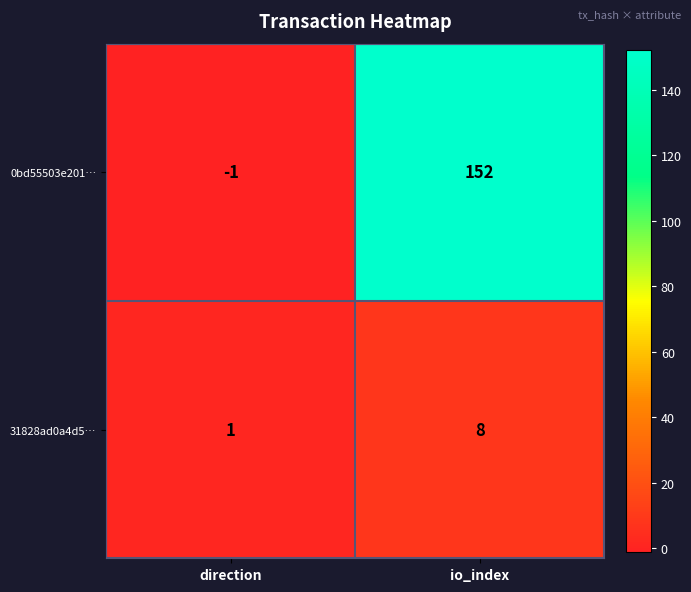

Rank the series by their maximum value, from lowest to highest.

31828ad0a4d5…, 0bd55503e201…